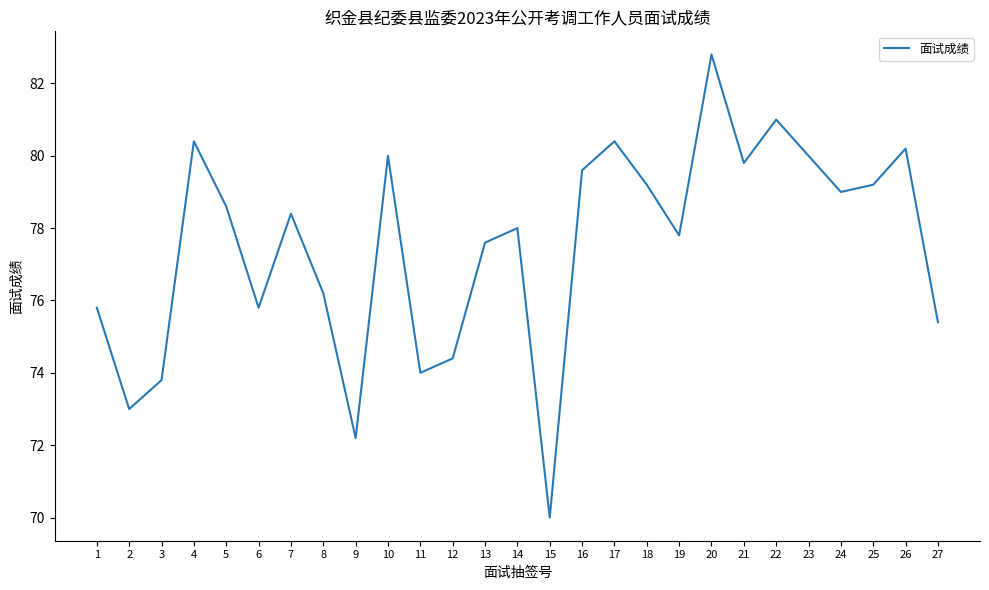

What is the difference between the maximum and minimum values?

12.8